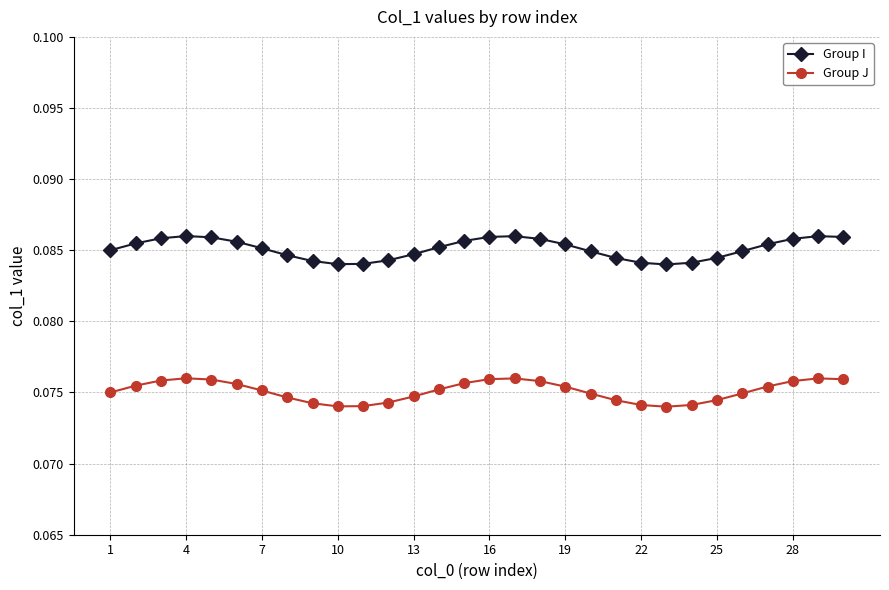

True or false: Group J has more than 0 points higher than both neighbors.

True